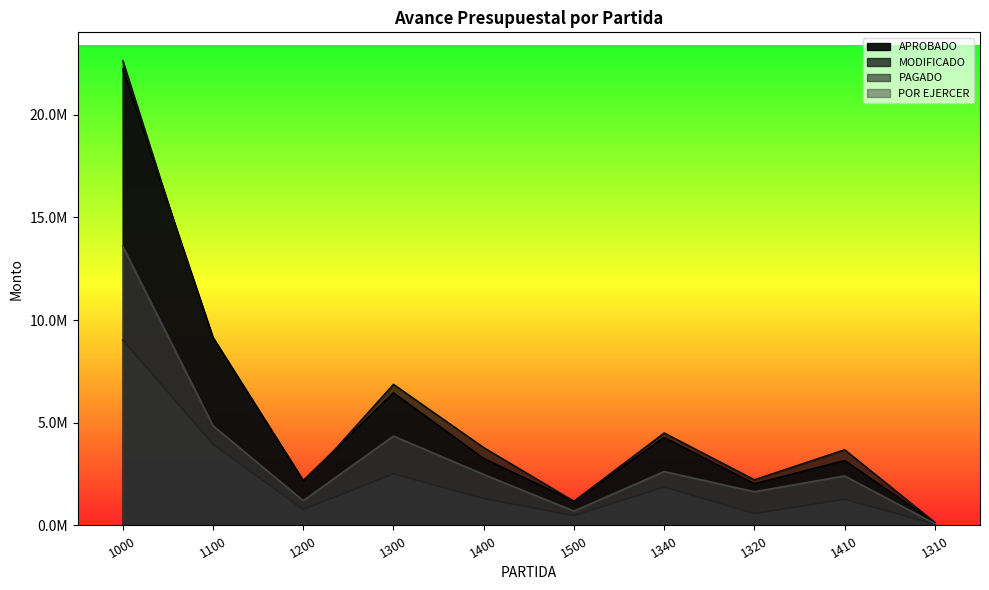

Between 1000 and 1340, which series saw the biggest shift?

MODIFICADO